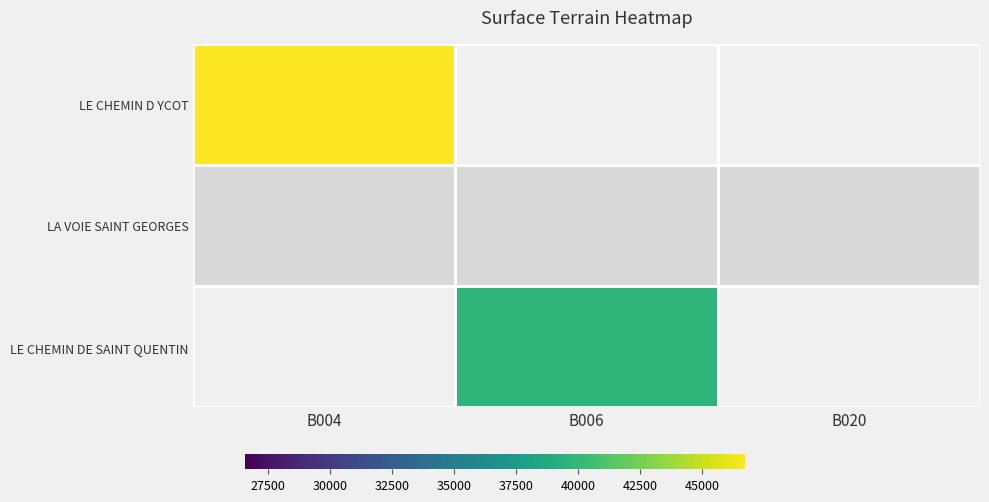

What is the total value across all series at B020?

26578